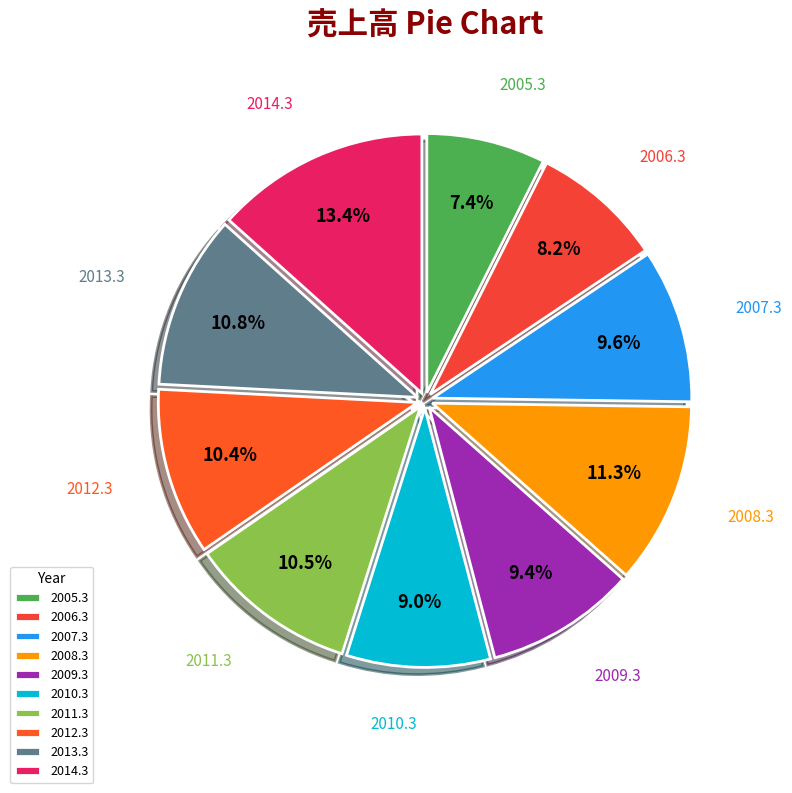

What percentage is the 2012.3 slice, to the nearest percent?

10%